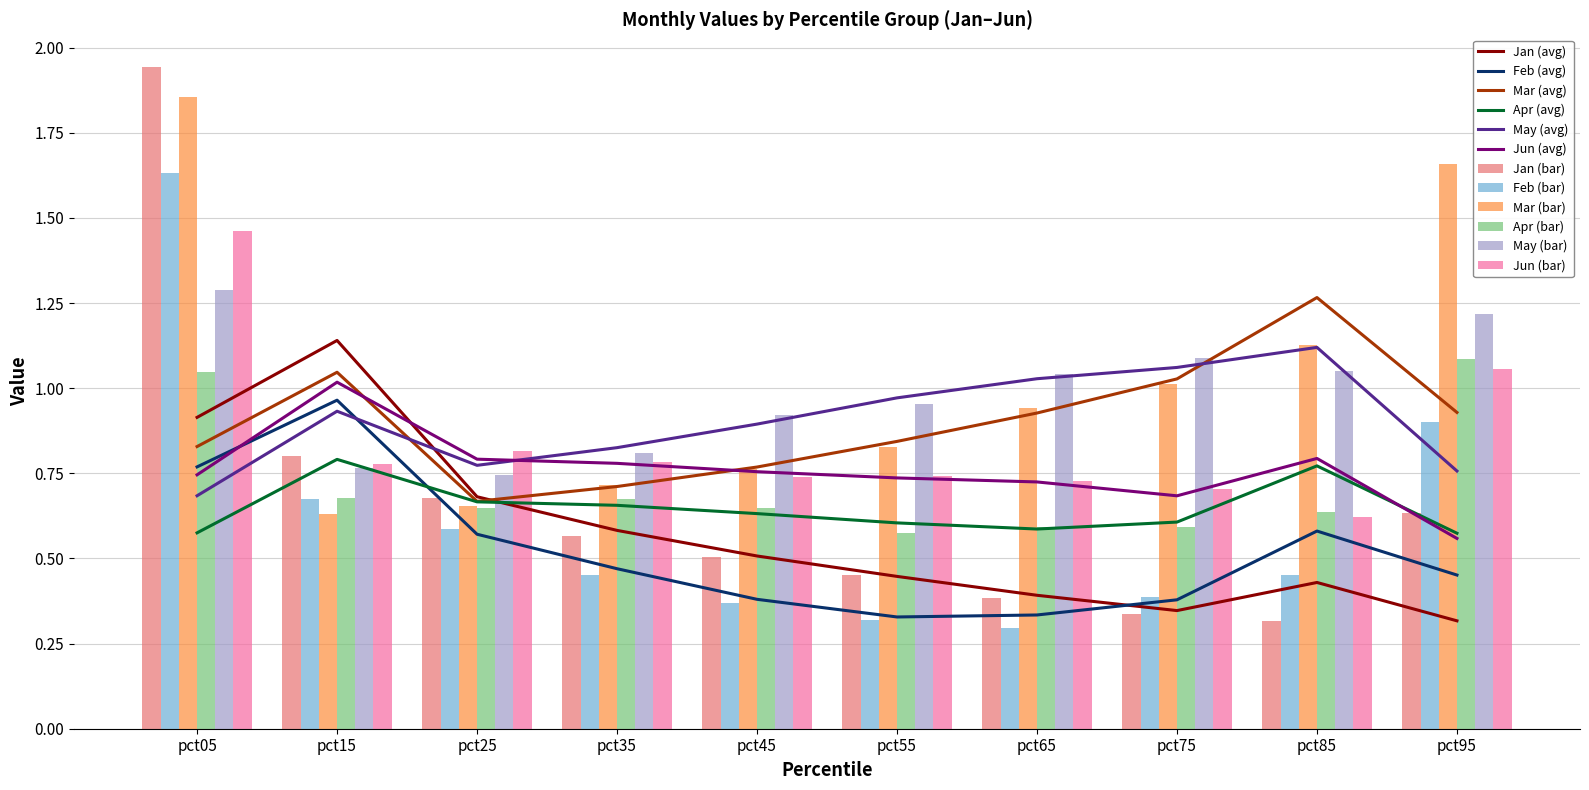

True or false: Jun (bar) has a value of 1.1 at pct35.

False